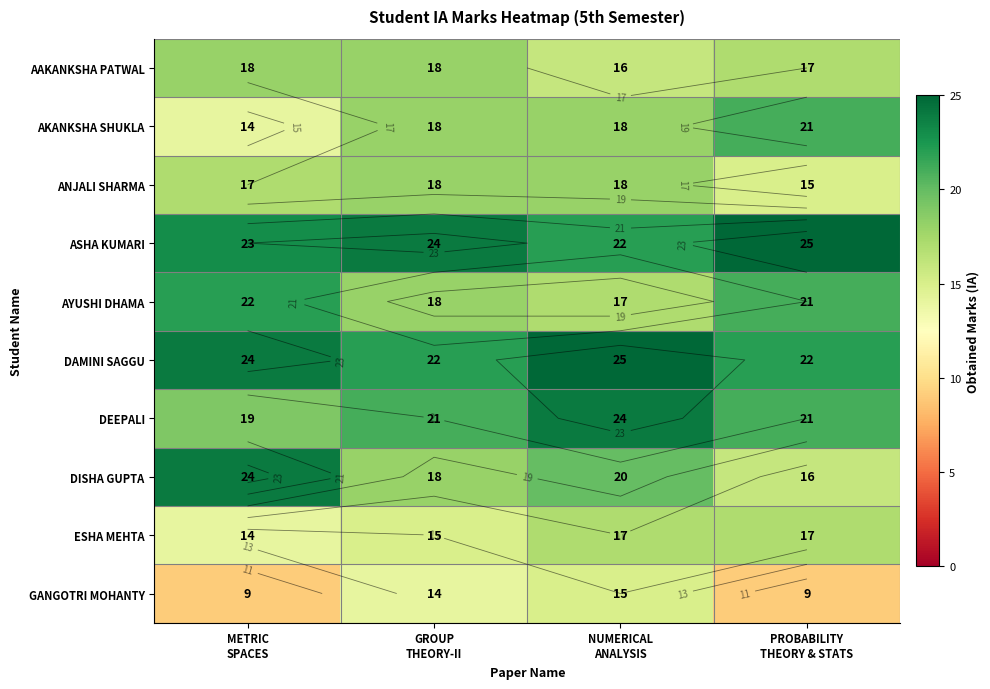

What is the minimum value shown in the chart?

9